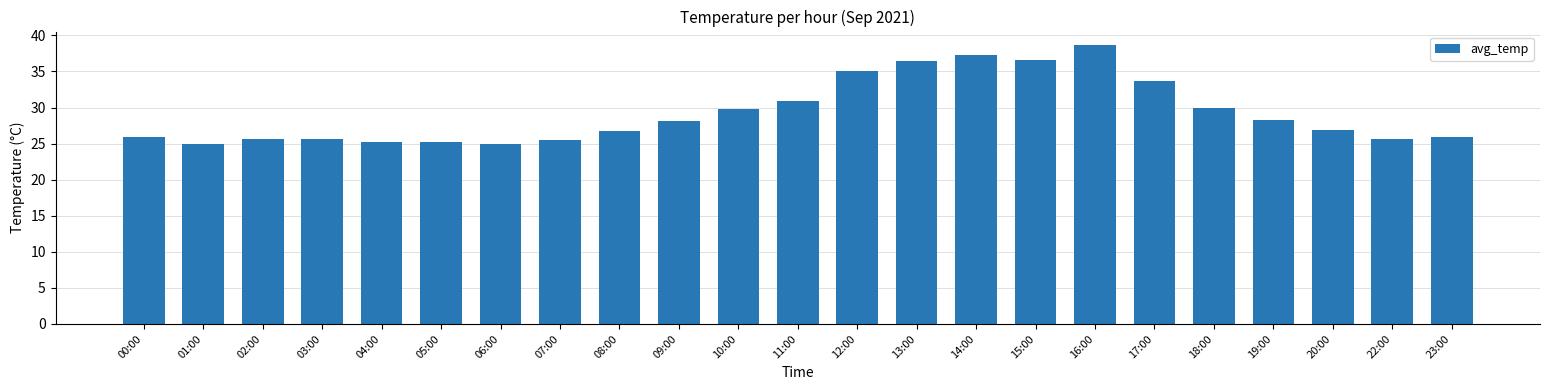

How many bars are there in total?

23